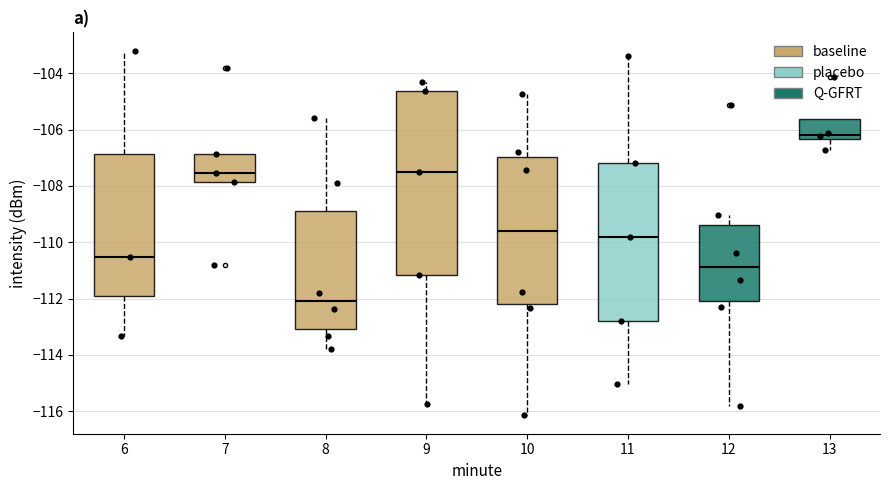

Reading left to right, transcribe this box plot: for each box, give where its median line is, the range the box spans, and where its two whiskers end, as read against the y-axis. The values are not printed on the chart, so give them approximately, as read against the axis.

6: median -110.6, box -112.0 to -106.8, whiskers -113.4 to -103.2
7: median -107.6, box -107.8 to -106.8, whiskers -107.8 to -106.8
8: median -112.0, box -113.0 to -108.8, whiskers -113.8 to -105.6
9: median -107.6, box -111.2 to -104.6, whiskers -115.8 to -104.2
10: median -109.6, box -112.2 to -107.0, whiskers -116.2 to -104.8
11: median -109.8, box -112.8 to -107.2, whiskers -115.0 to -103.4
12: median -110.8, box -112.0 to -109.4, whiskers -115.8 to -109.0
13: median -106.2, box -106.4 to -105.6, whiskers -106.8 to -105.6